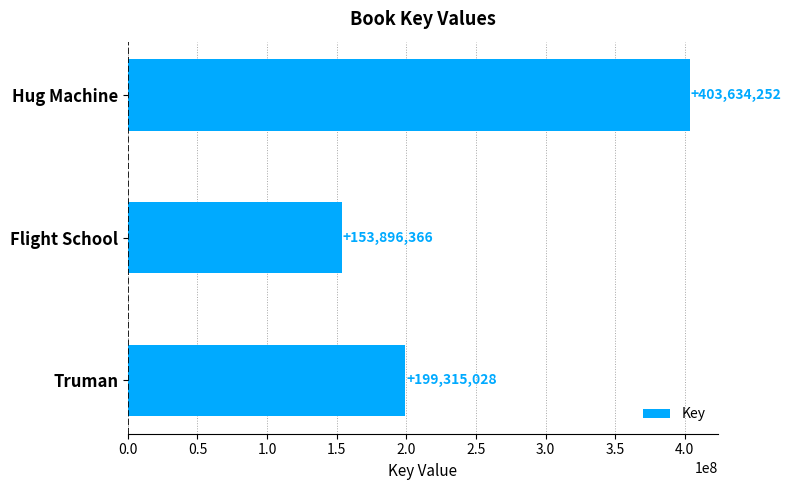

Rank the categories by value from highest to lowest.

Hug Machine, Truman, Flight School